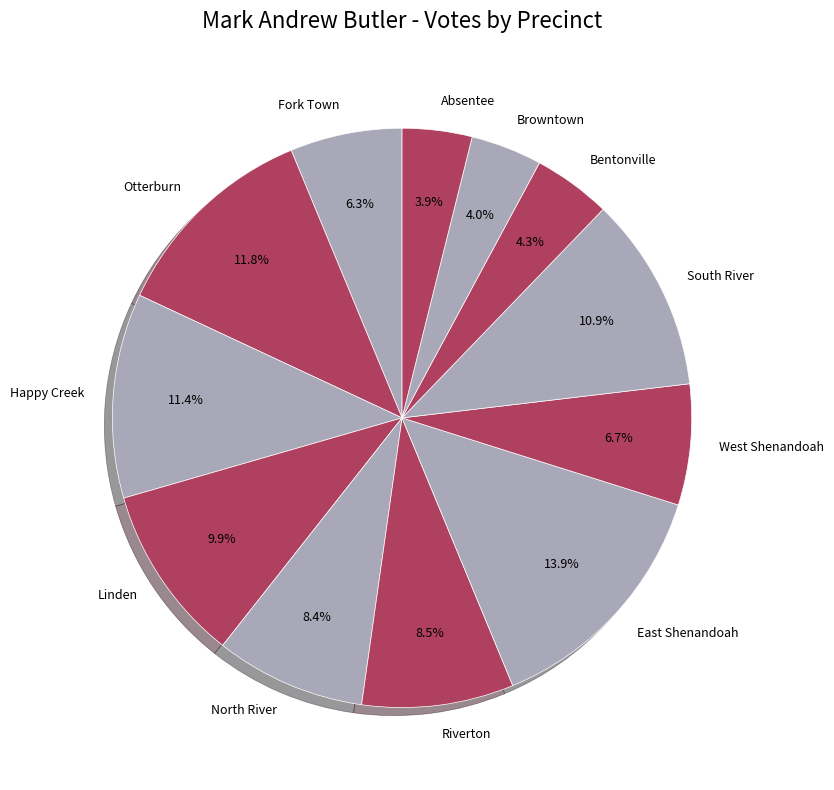

How many segments does this pie chart have?

12